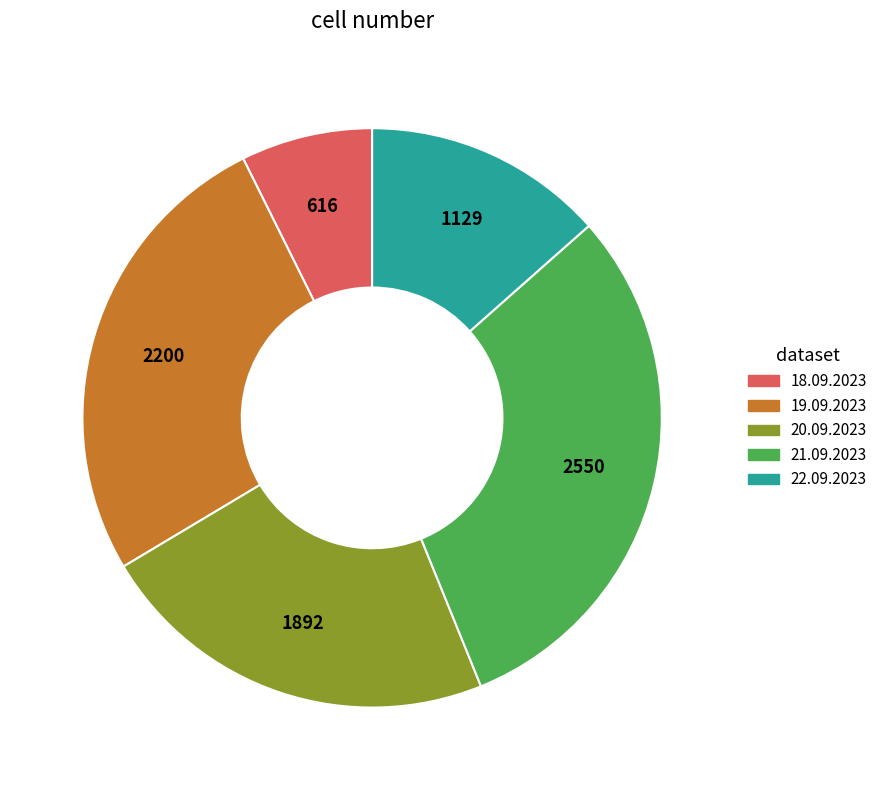

Is it true that 21.09.2023 is 30% of the pie?

True